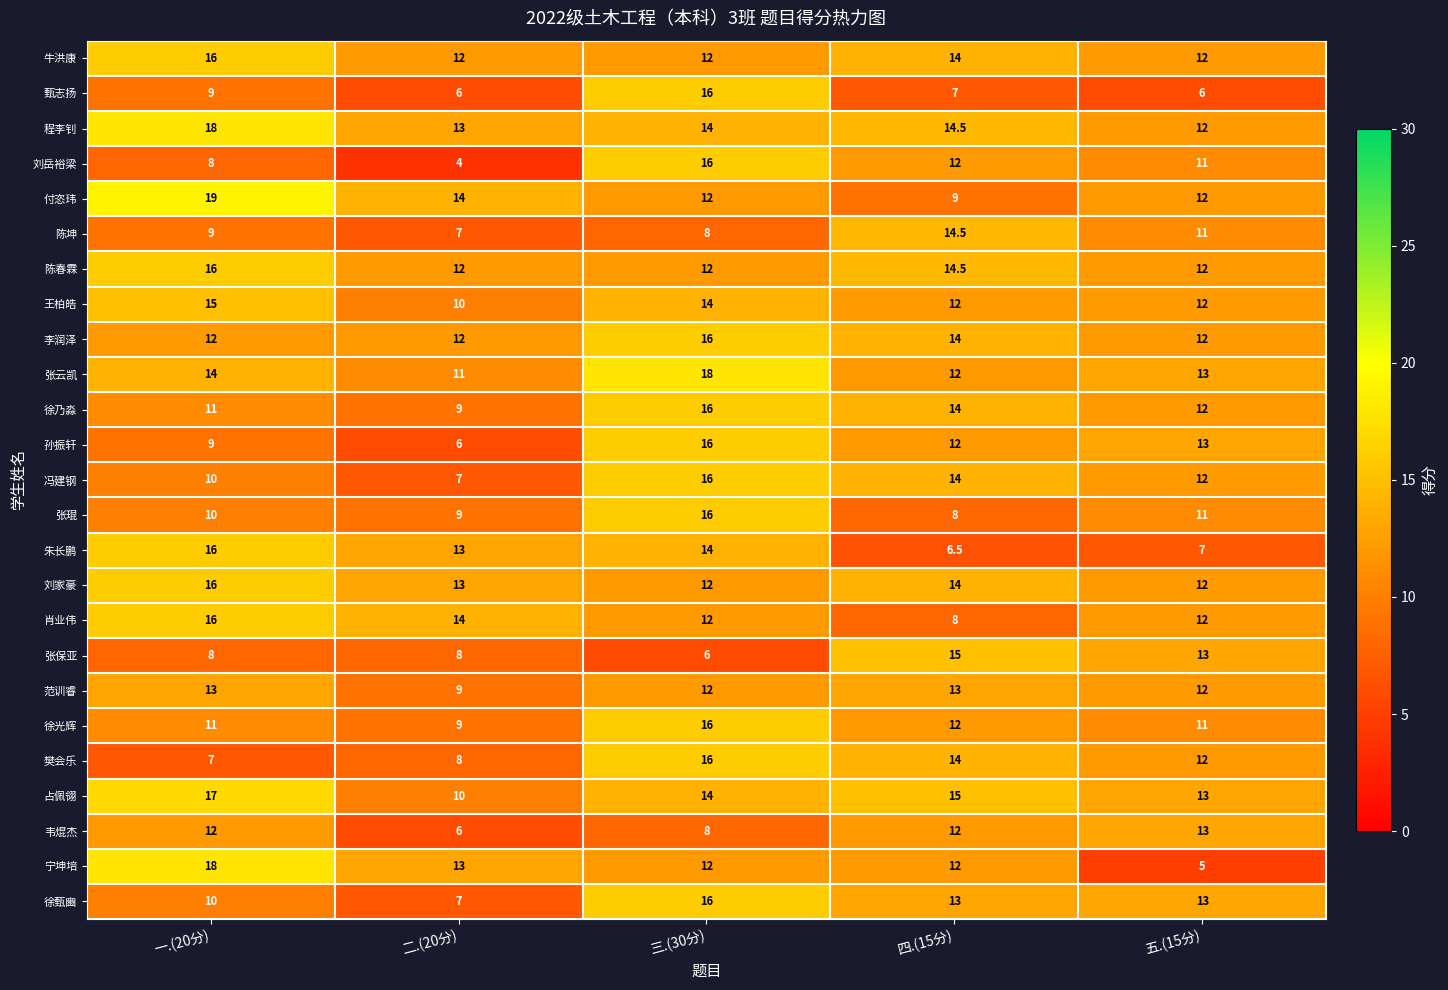

Is it true that 王柏皓 equals 12.0 at 四.(15分)?

True